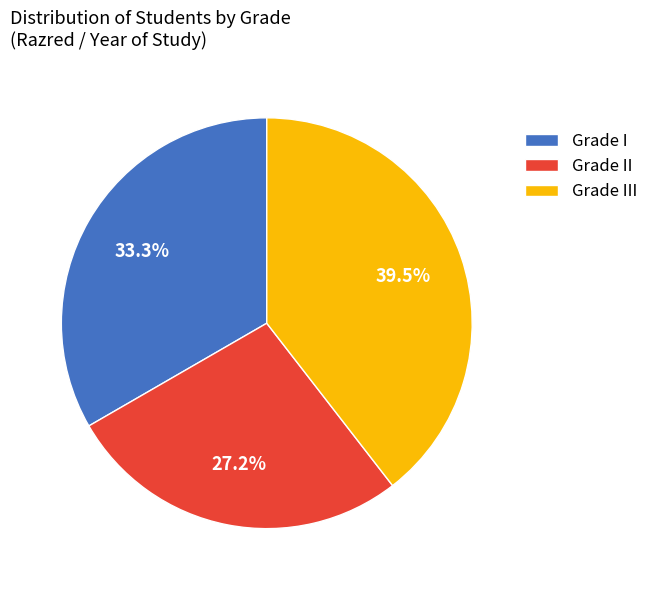

To the nearest percent, what is the difference between the largest and smallest slice percentages?

12%